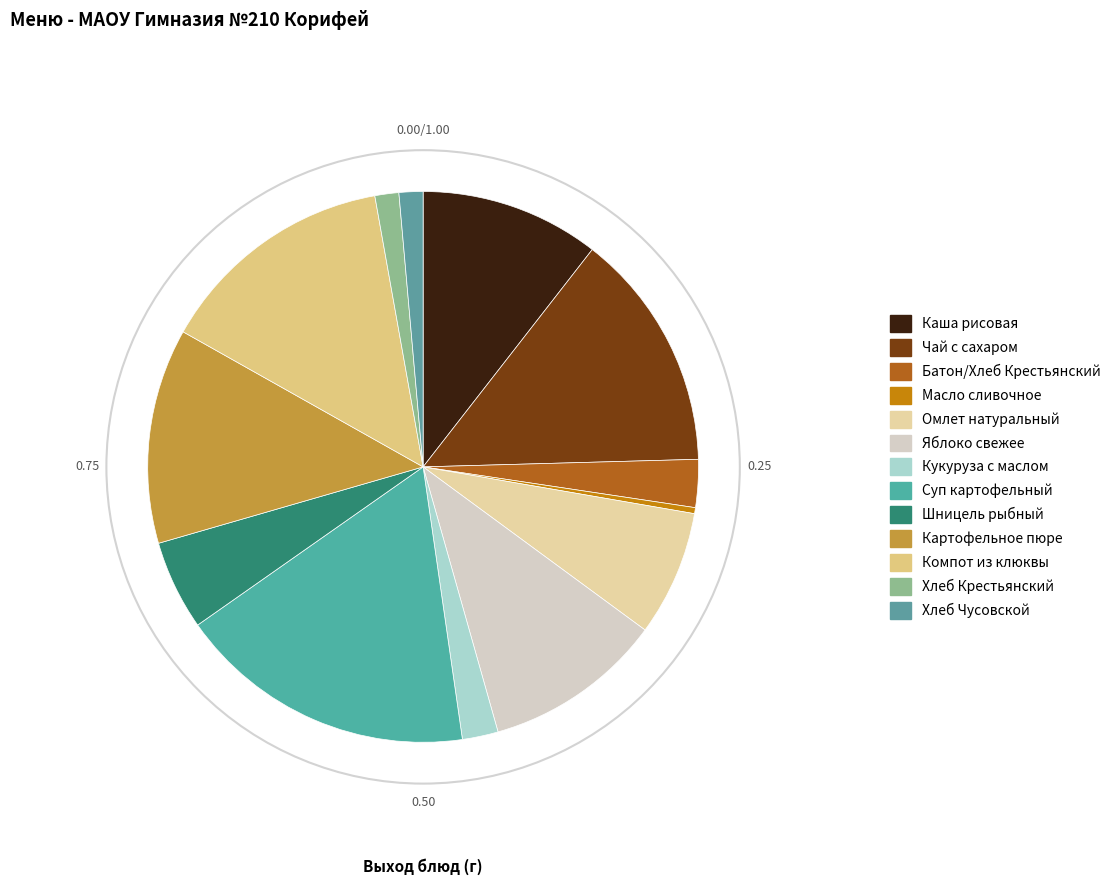

The Хлеб Крестьянский slice represents 13% of the pie. True or false?

False